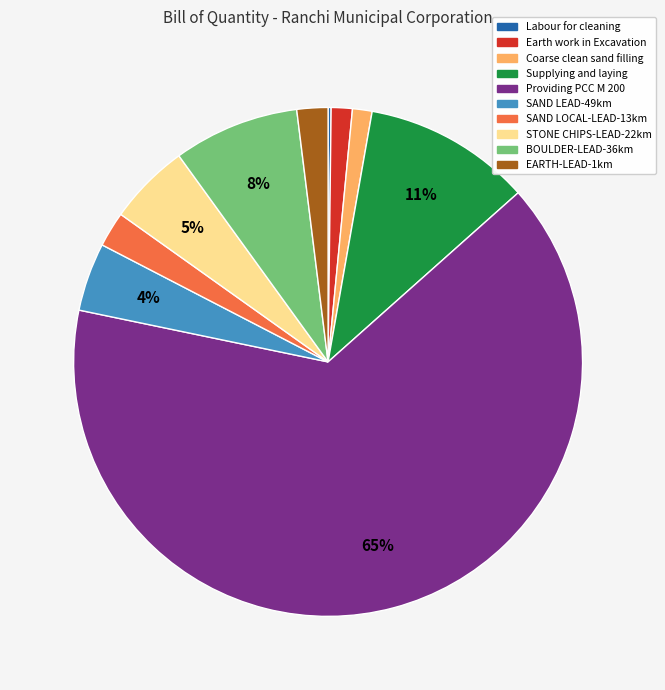

Does Providing PCC M 200 represent more than half of the total?

Yes